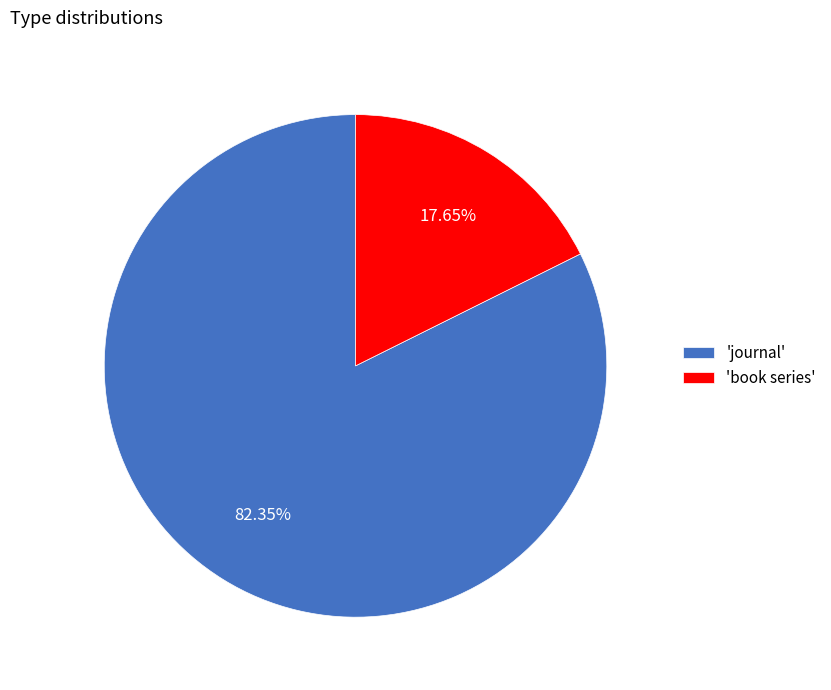

Which slice is the smallest?

'book series'